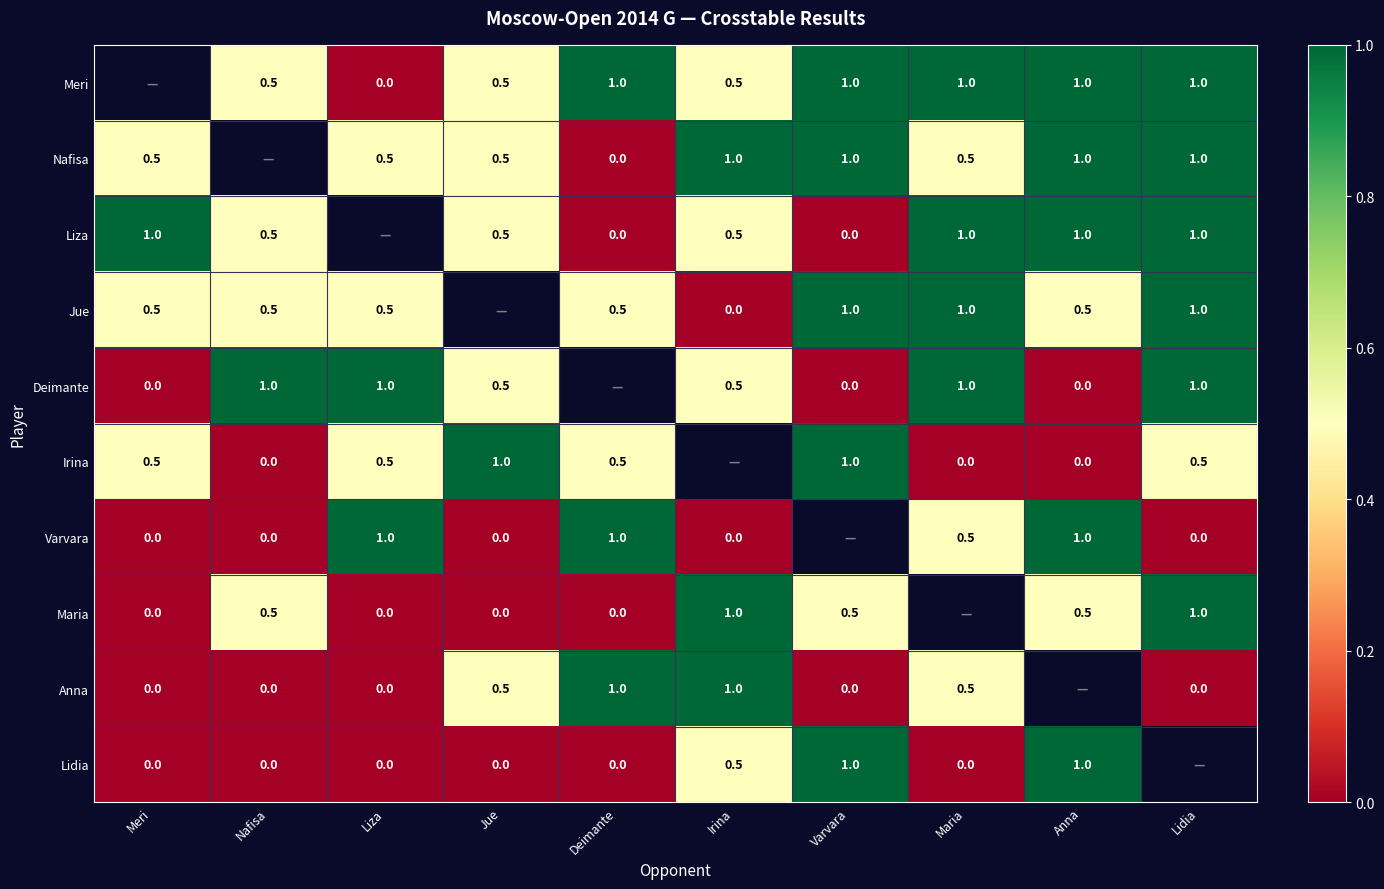

What is the sum of the Anna values at Lidia and Maria?

0.5